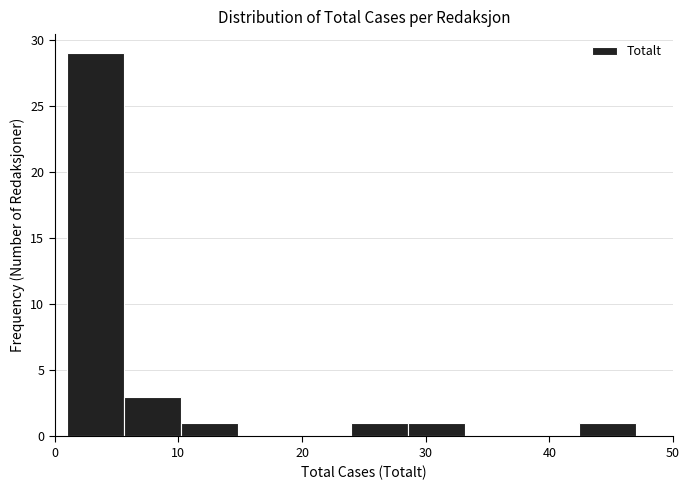

Reading left to right, list every bar in this chart as the range it spans on the x-axis followed by its height. Neither the bar edges nor the heights are printed on the chart, so give them approximately, as read against the axes.

1.0 to 5.6: 29
5.6 to 10.2: 3
10.2 to 14.8: 1
14.8 to 19.4: 0
19.4 to 24.0: 0
24.0 to 28.6: 1
28.6 to 33.2: 1
33.2 to 37.8: 0
37.8 to 42.4: 0
42.4 to 47.0: 1